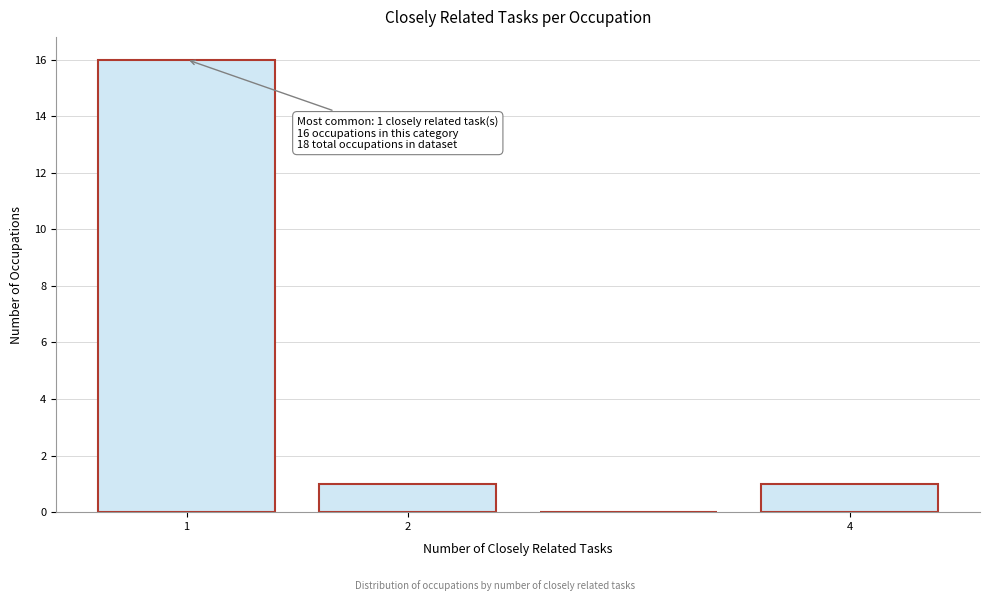

Which range on the x-axis has the tallest bar?

0.5 to 1.5